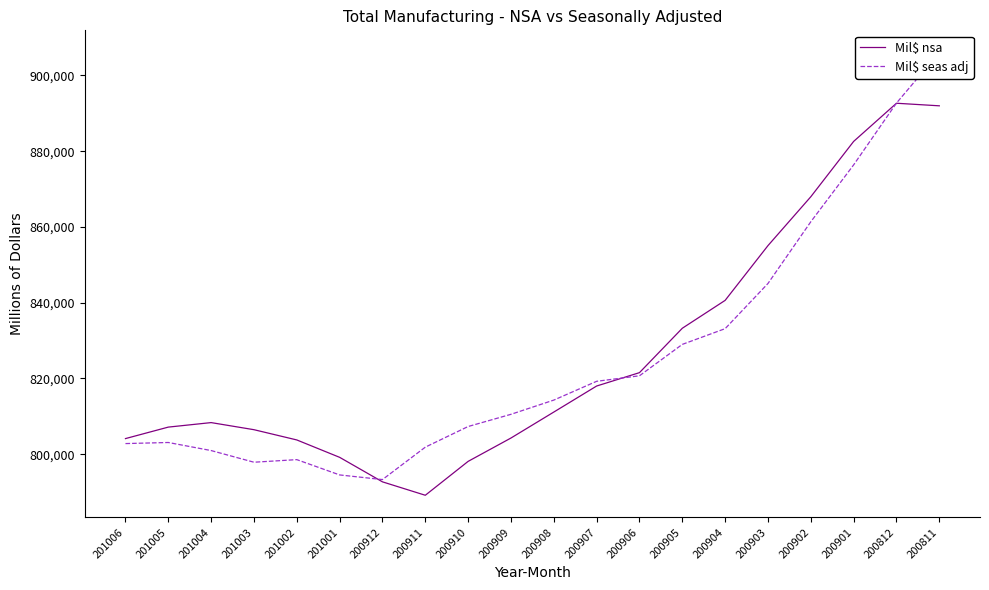

Reading right to left, transcribe all the data shown in this chart.

Mil$ nsa: 200811=891971	200812=892650	200901=882570	200902=867964	200903=855060	200904=840603	200905=833241	200906=821520	200907=817990	200908=811114	200909=804260	200910=798095	200911=789146	200912=792686	201001=799159	201002=803751	201003=806457	201004=808330	201005=807141	201006=804109
Mil$ seas adj: 200811=906055	200812=892699	200901=876377	200902=861357	200903=845062	200904=833134	200905=828981	200906=820690	200907=819234	200908=814274	200909=810520	200910=807298	200911=801847	200912=793288	201001=794513	201002=798552	201003=797869	201004=800948	201005=803078	201006=802792